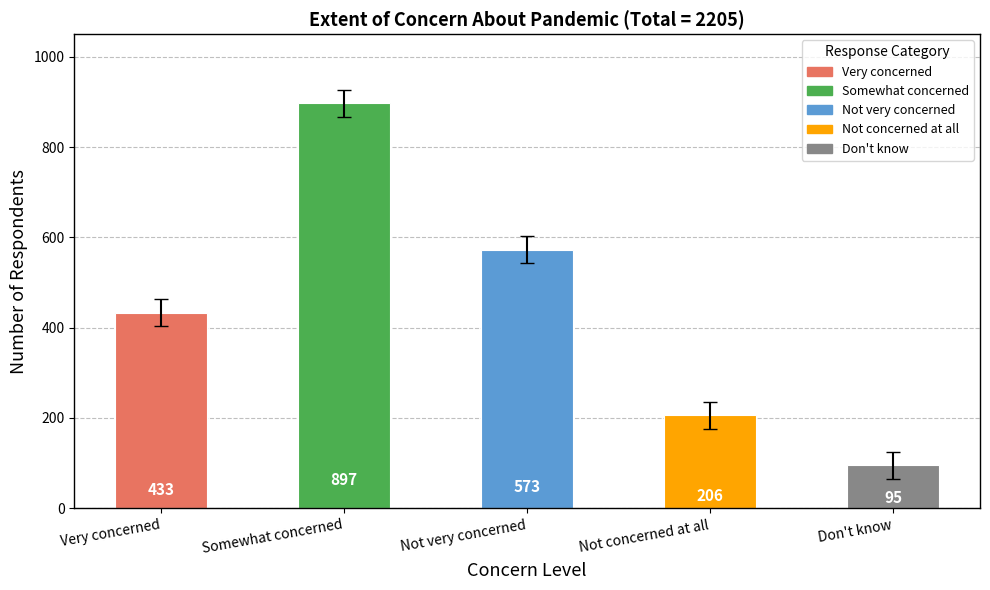

What is the difference between the maximum and minimum values?

802